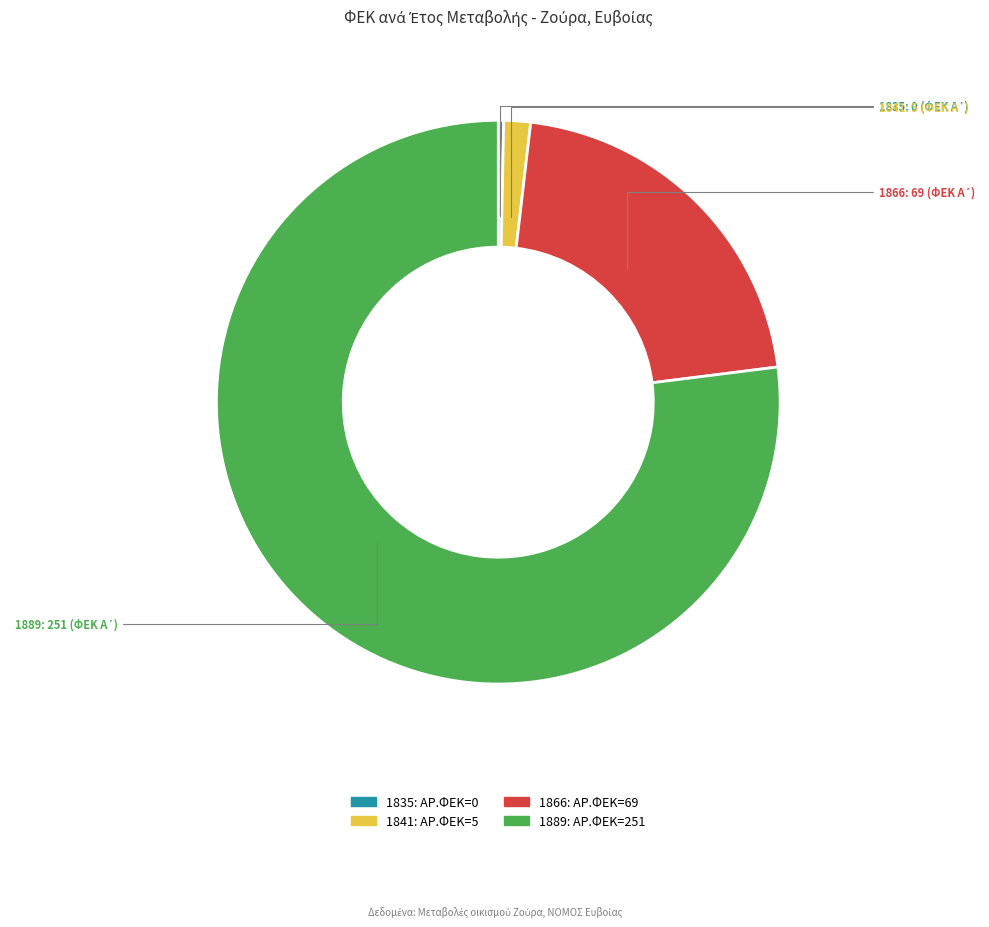

Which slice is the smallest?

1835